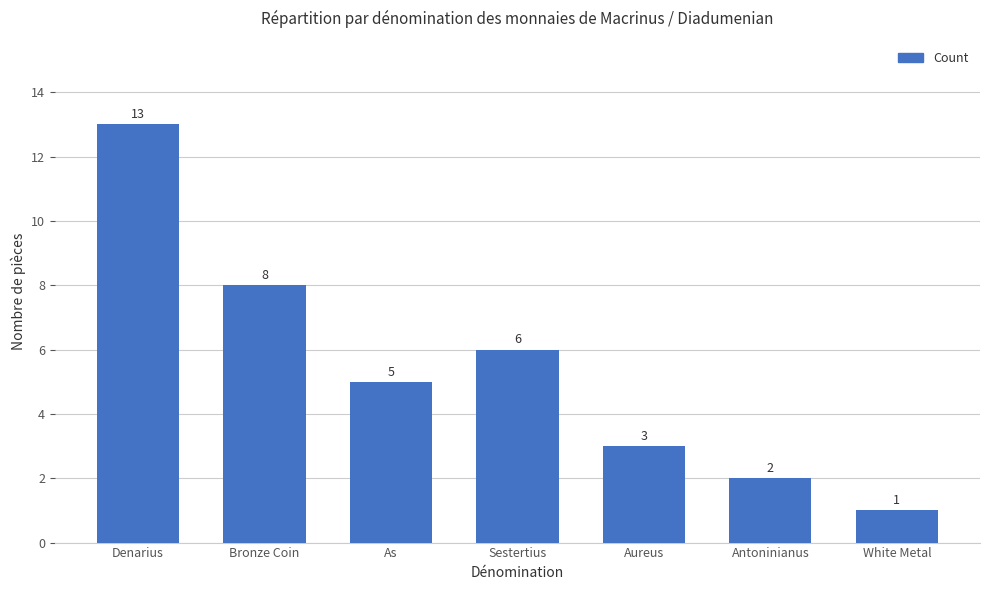

Reading left to right, what are all the values shown in this chart?

Denarius=13	Bronze Coin=8	As=5	Sestertius=6	Aureus=3	Antoninianus=2	White Metal=1